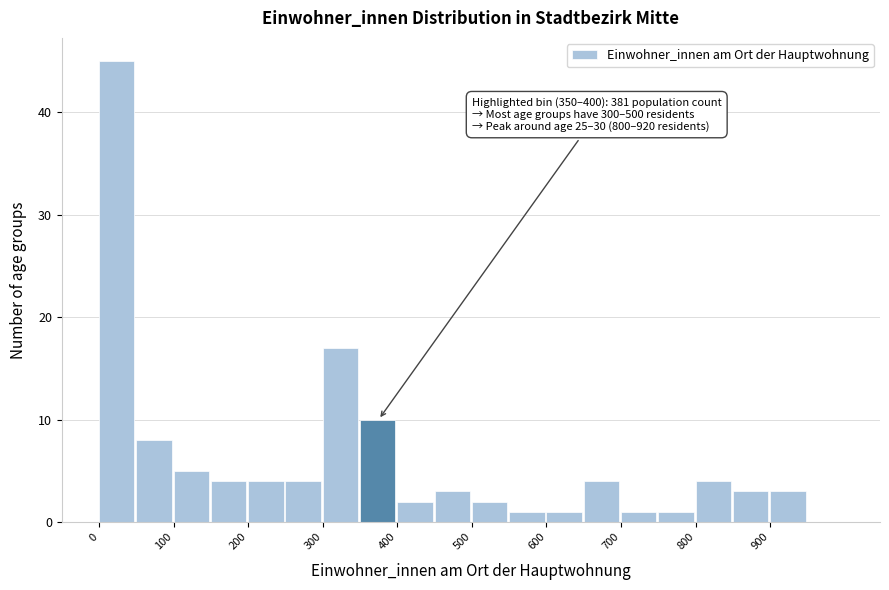

Over which range of the x-axis is the bar tallest?

0 to 50